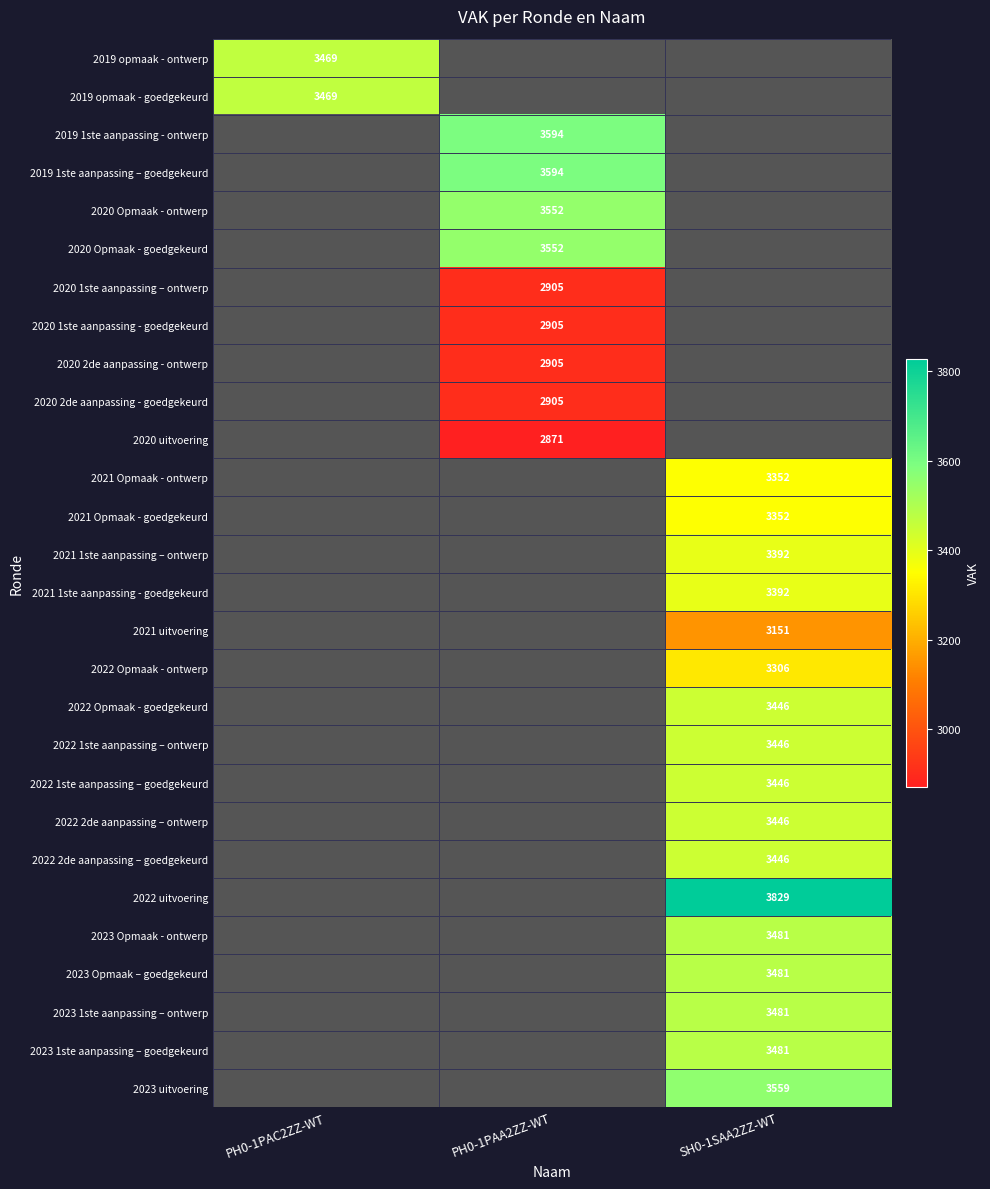

Between PH0-1PAC2ZZ-WT and PH0-1PAA2ZZ-WT, which is larger?

PH0-1PAA2ZZ-WT